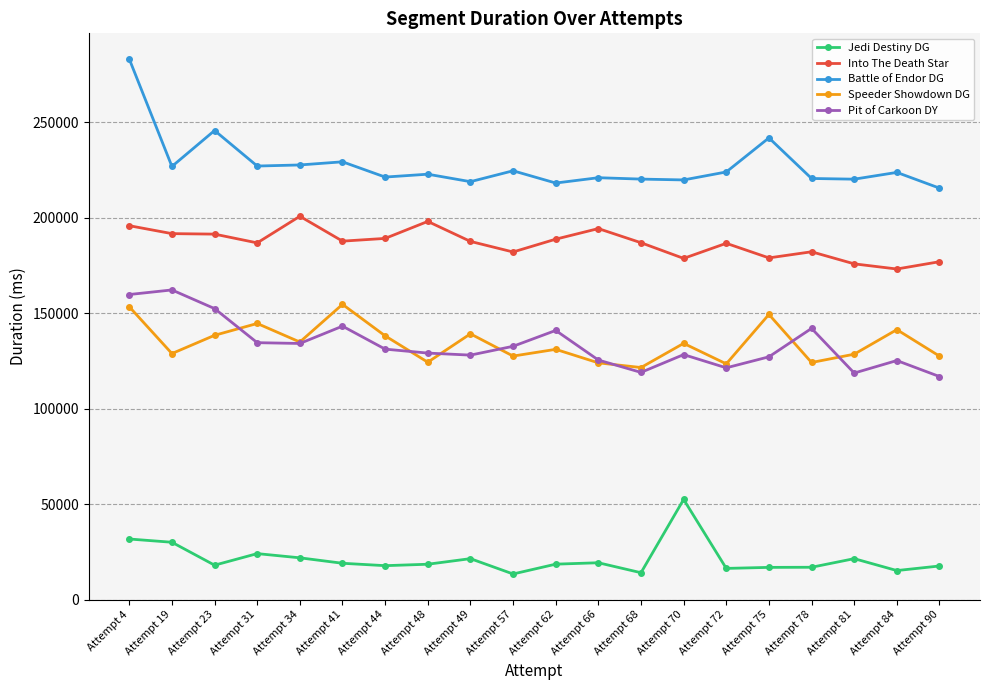

True or false: Jedi Destiny DG and Into The Death Star intersect in this chart.

False